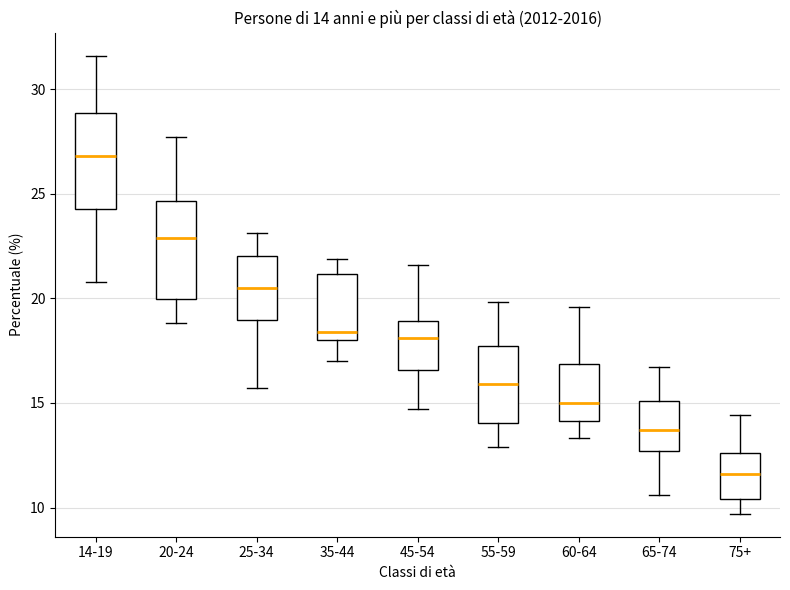

Which box has the highest median line?

14-19